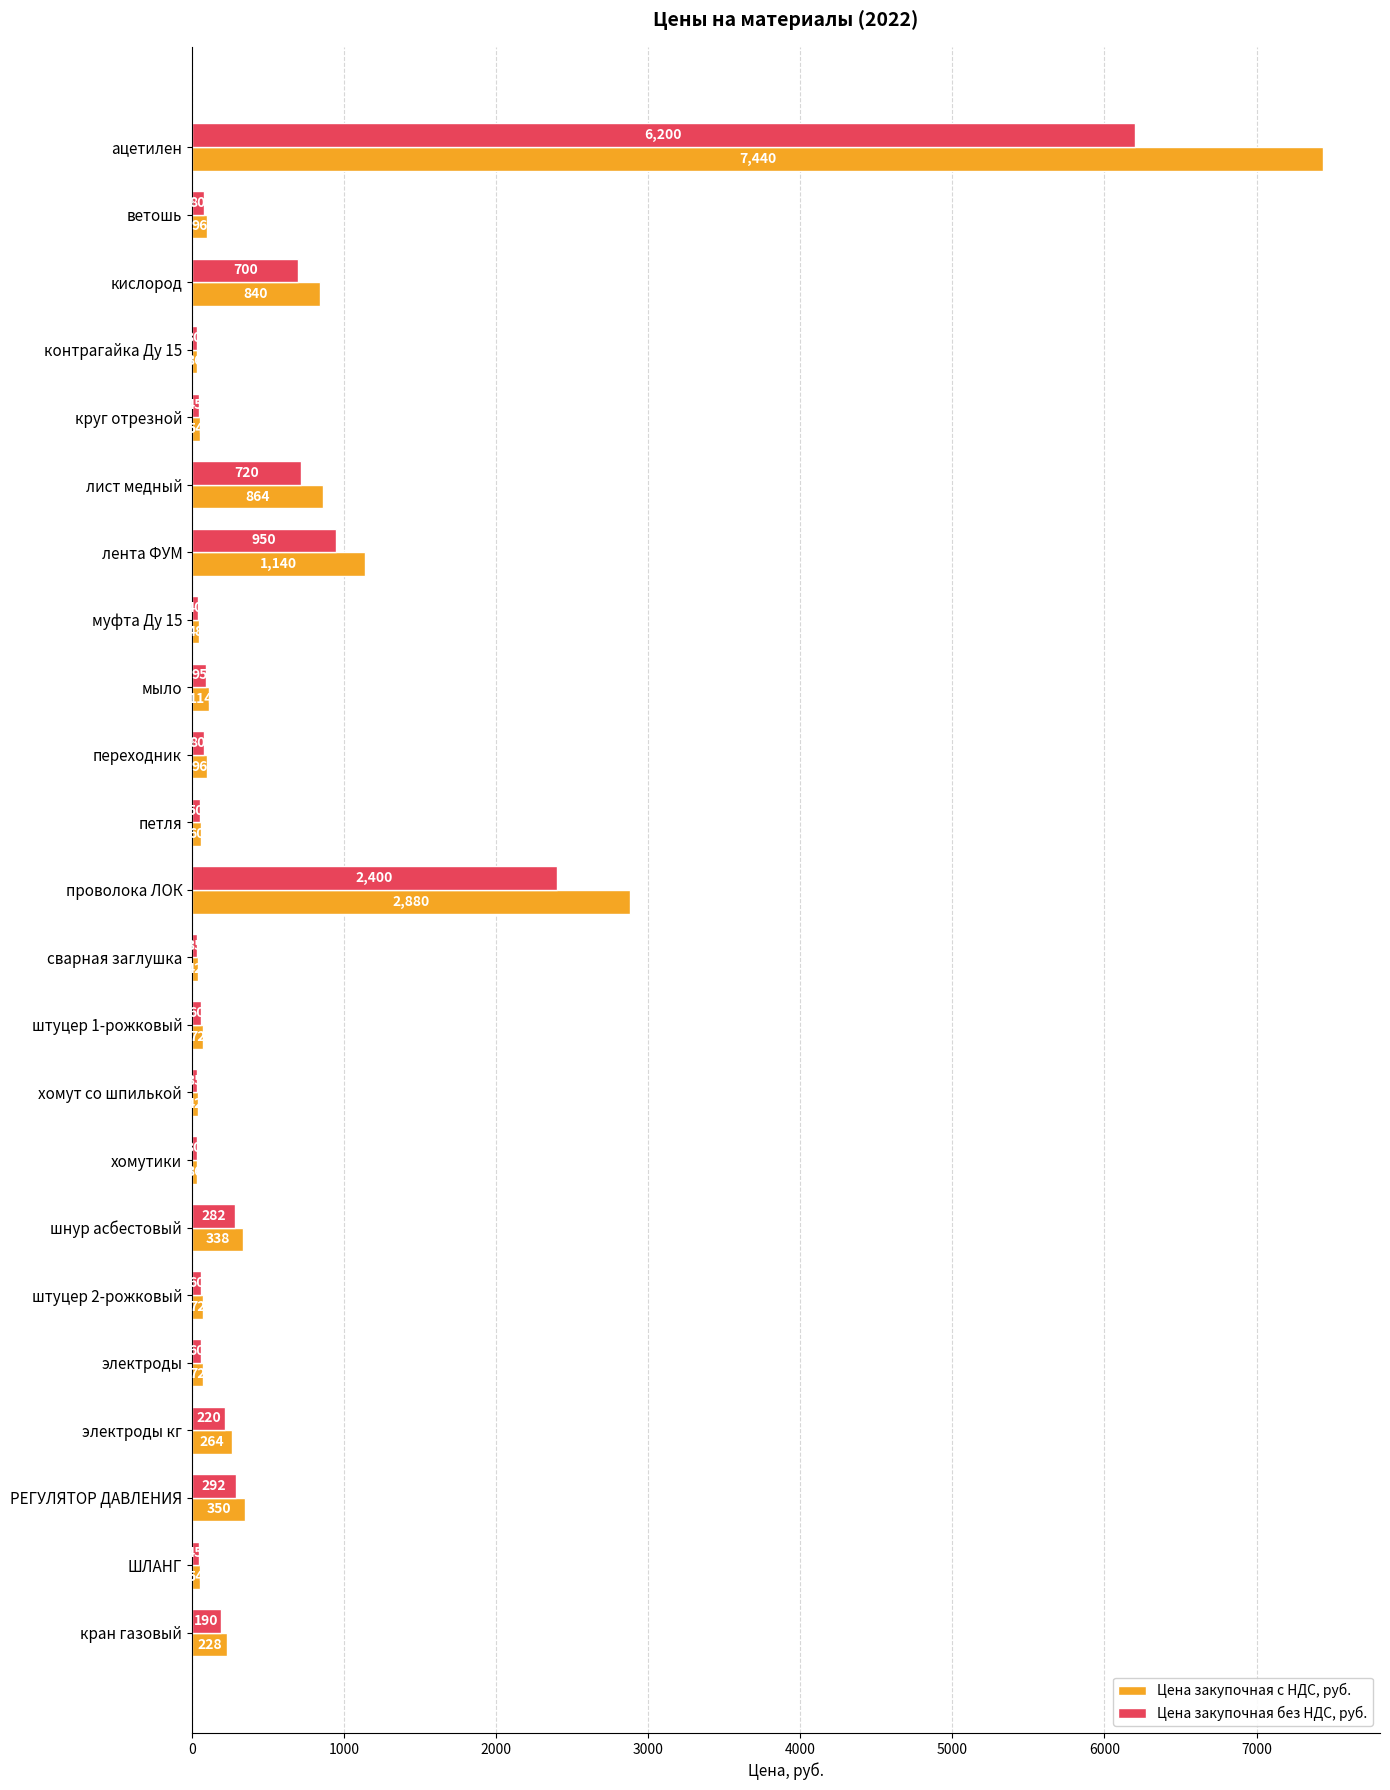

List the series in order of their peak value, highest first.

Цена закупочная с НДС, руб., Цена закупочная без НДС, руб.